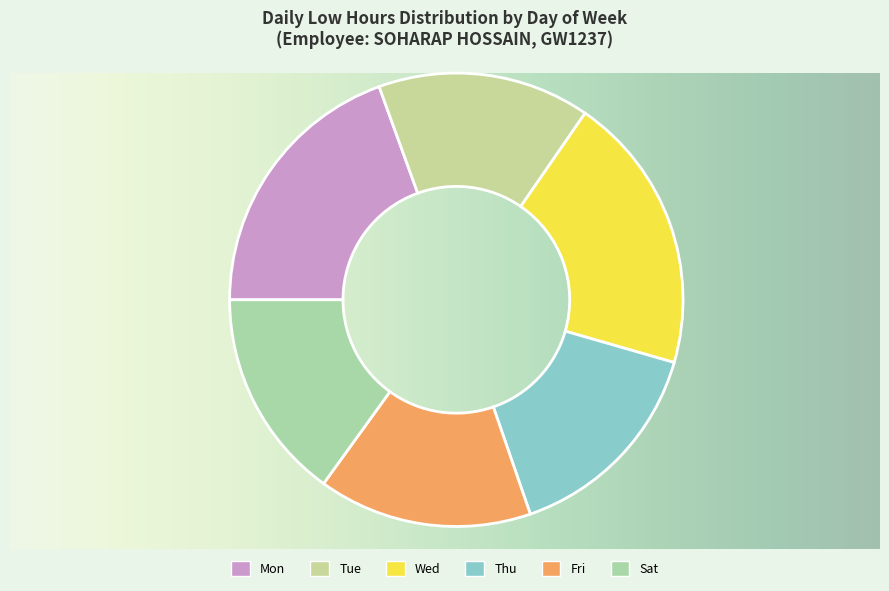

Count the number of slices in the pie.

6